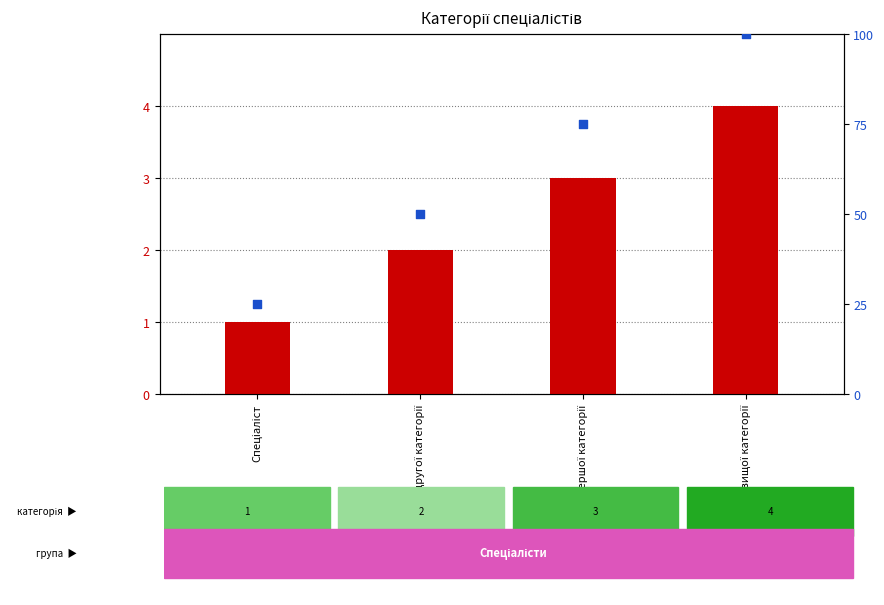

Which series has the largest Y range (max minus min)?

percentile rank within the sample